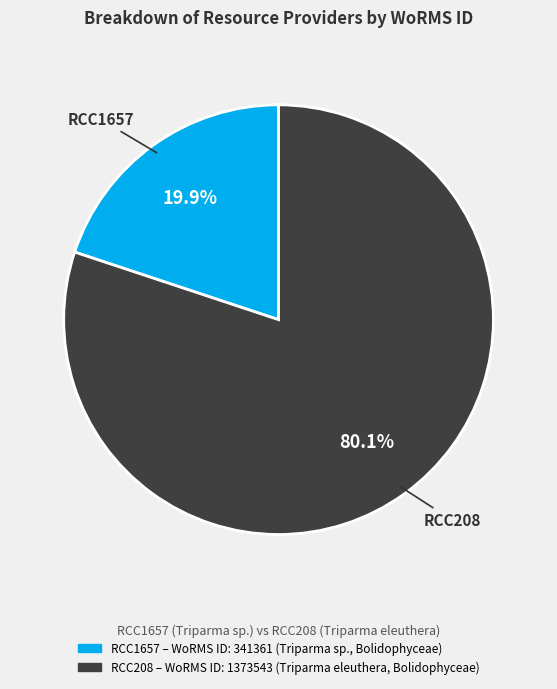

Rank the categories by value from lowest to highest.

RCC1657, RCC208